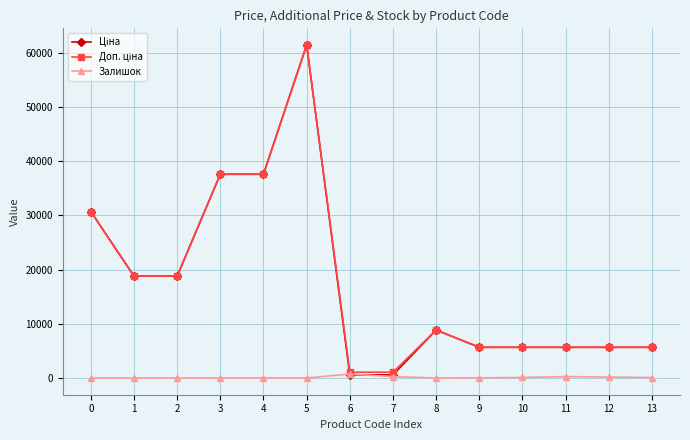

What is the greatest value displayed?

61434.3